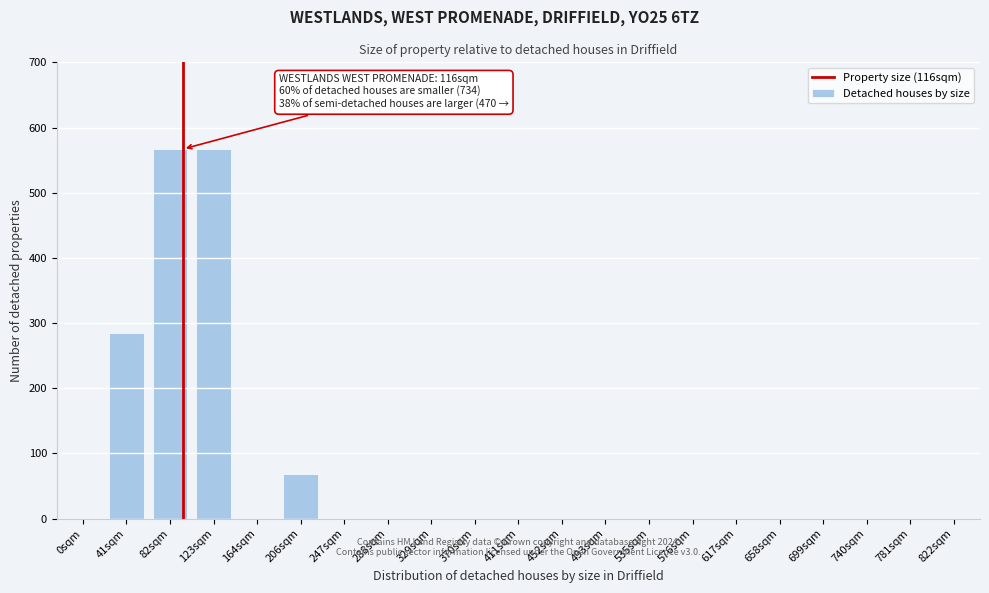

Reading left to right, list all the values displayed in this chart.

0sqm=0	41sqm=284	82sqm=567	123sqm=567	164sqm=0	206sqm=68	247sqm=0	288sqm=0	329sqm=0	370sqm=0	411sqm=0	452sqm=0	493sqm=0	535sqm=0	576sqm=0	617sqm=0	658sqm=0	699sqm=0	740sqm=0	781sqm=0	822sqm=0